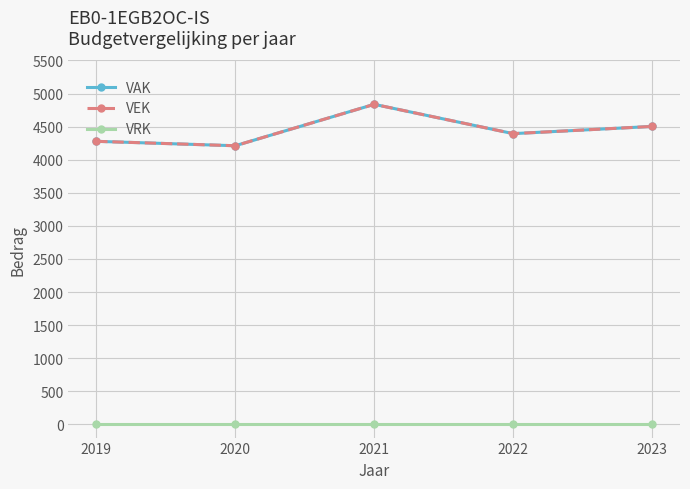

Reading left to right, extract all data points from this chart.

VAK: 4278	4211	4837	4394	4503
VEK: 4278	4211	4837	4394	4503
VRK: 0	0	0	0	0